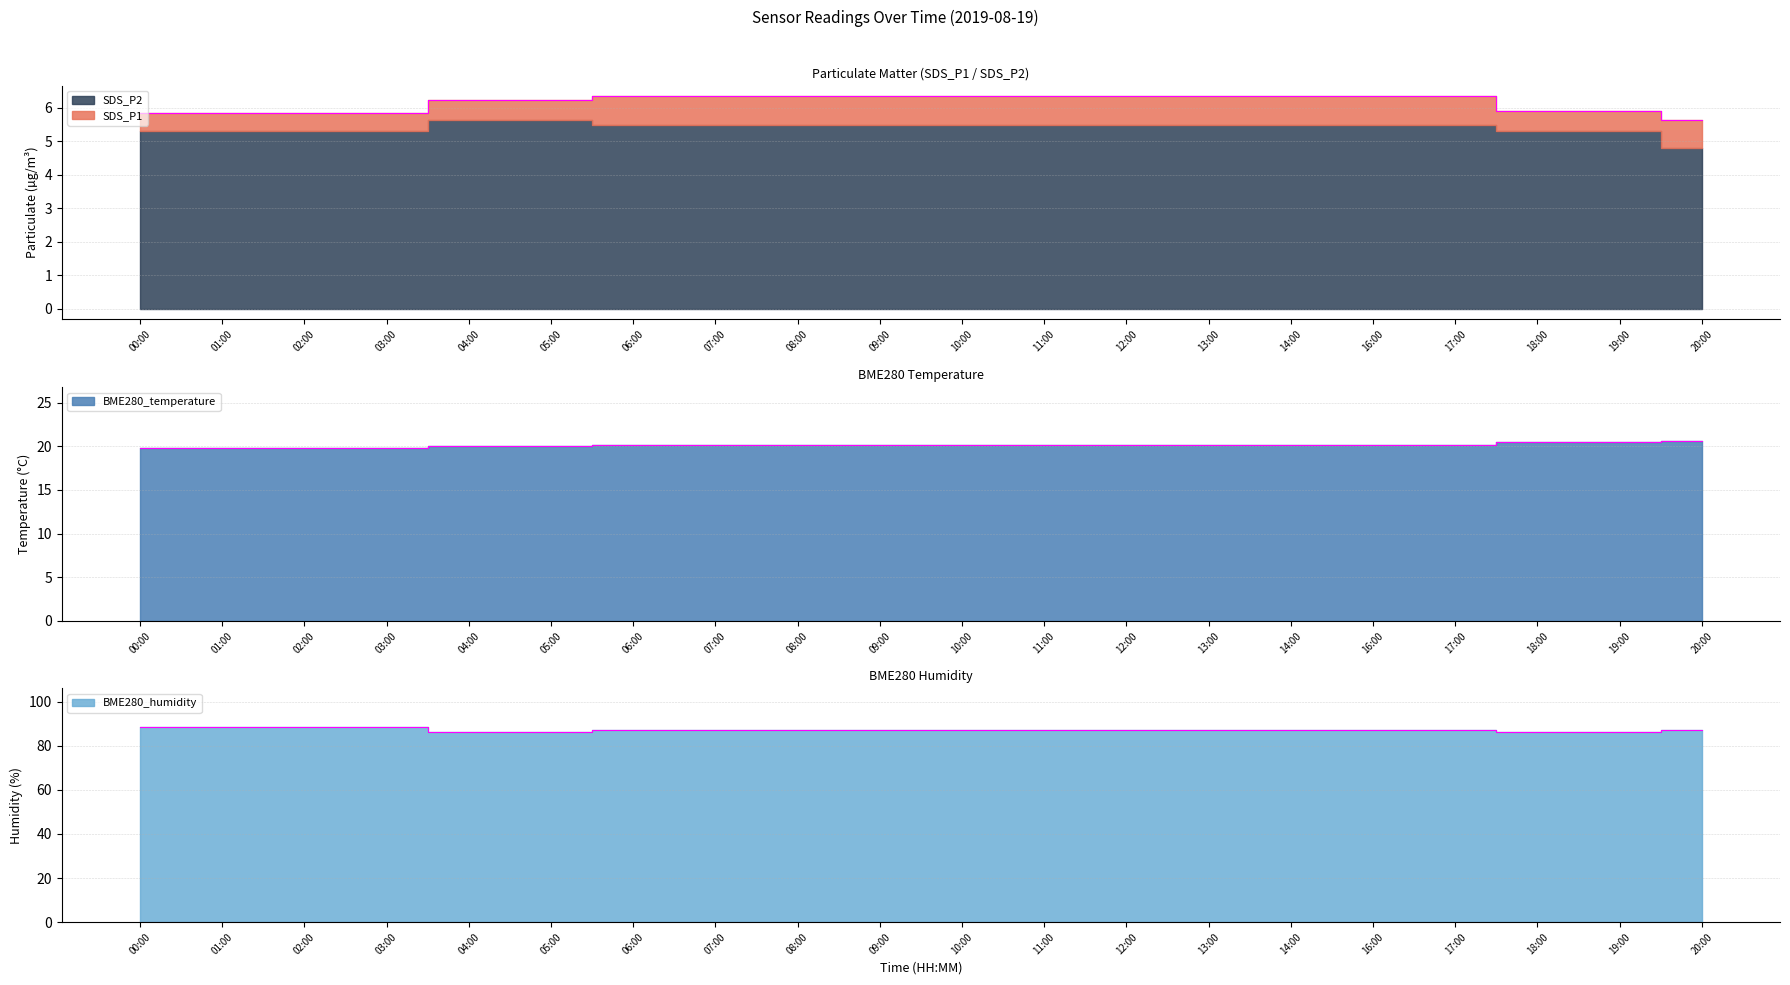

The SDS_P1 series shows 6.3 at 13:00. True or false?

True